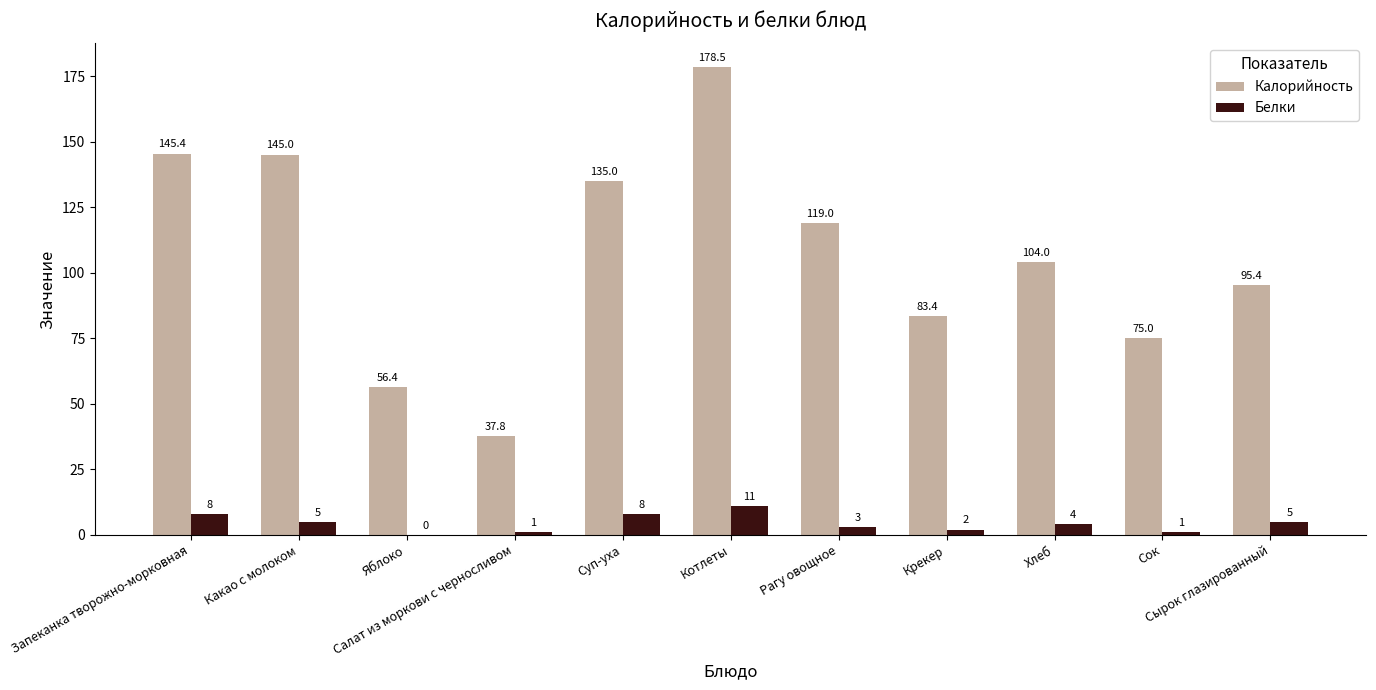

Which series has the widest spread of values?

Калорийность